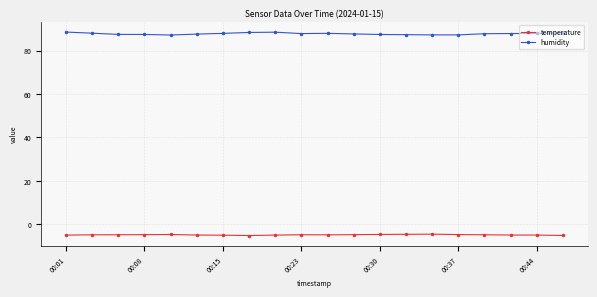

At how many categories does at least one series exceed 59?

20